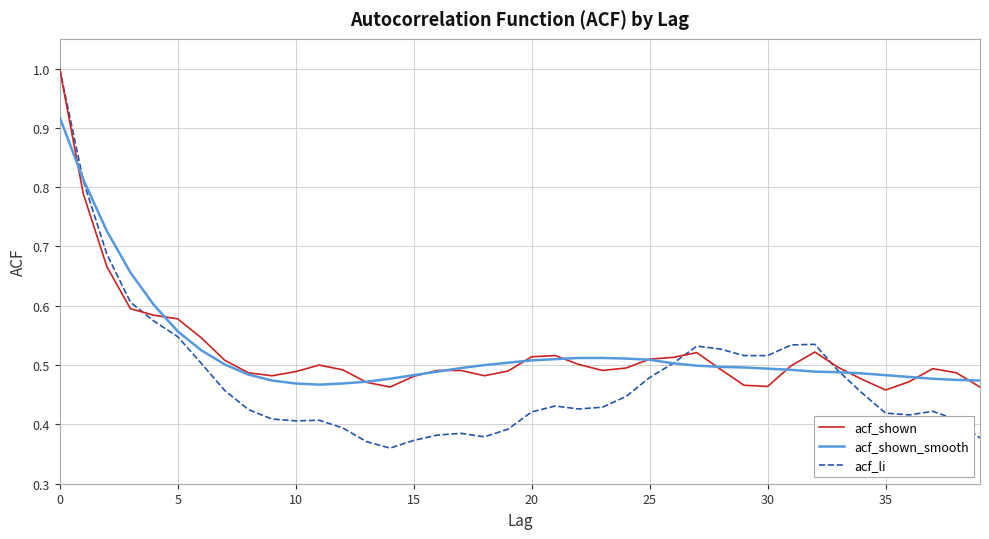

Which series has the widest spread of values?

acf_li